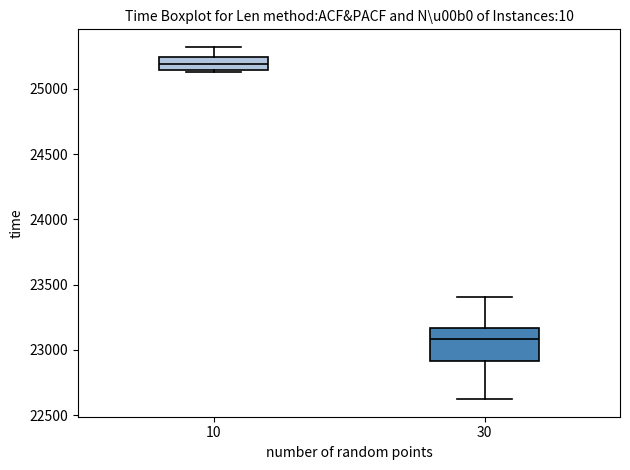

Where does the lower whisker of the box at x = 30 end on the y-axis? The values are not printed on the chart, so give them approximately, as read against the axis.

22600